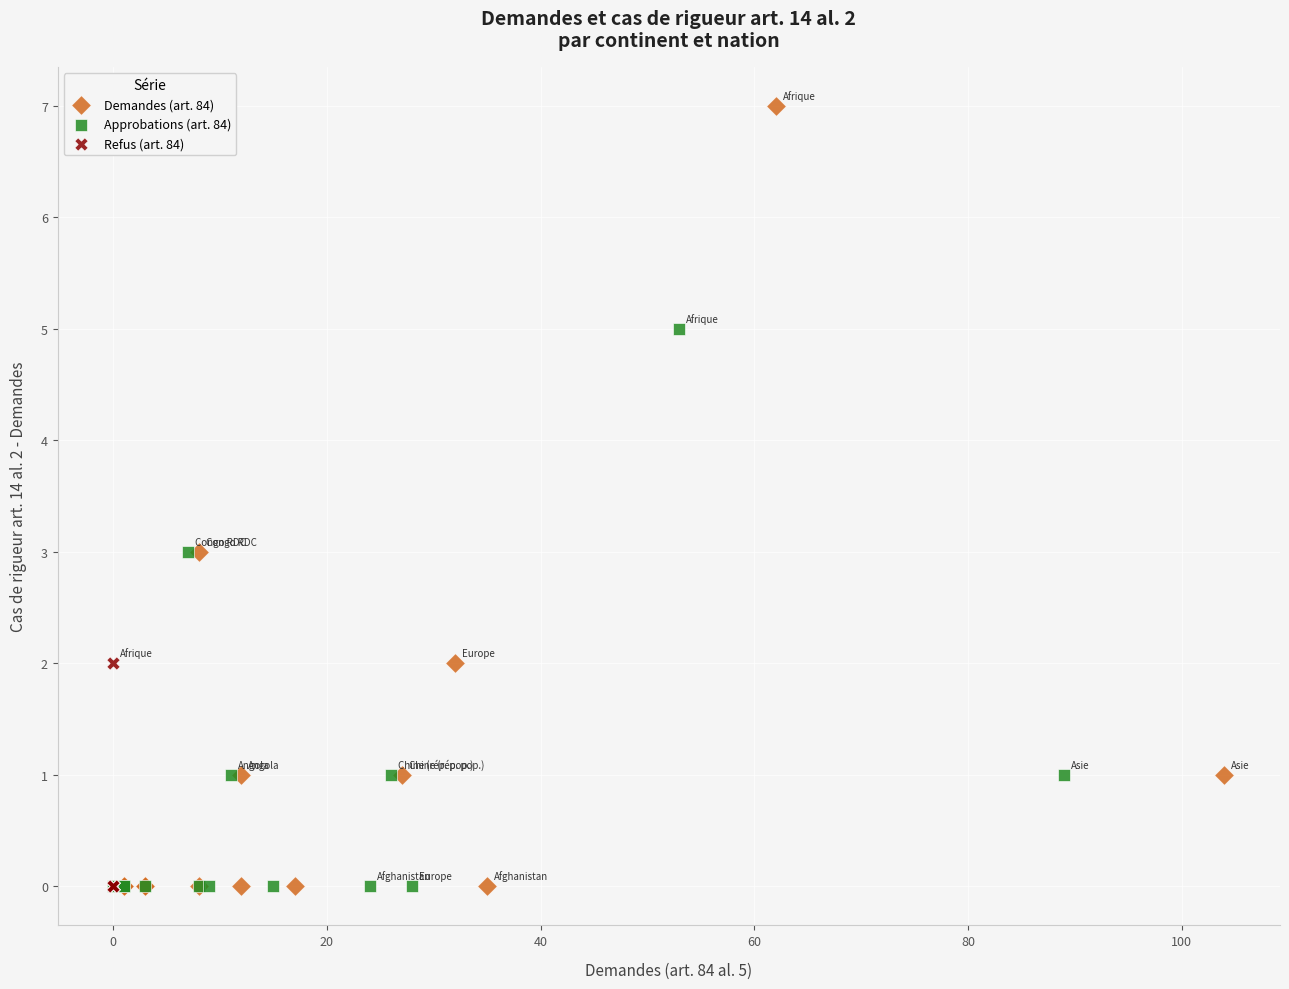

What are all the series names shown in the legend?

Demandes (art. 84), Approbations (art. 84), Refus (art. 84)